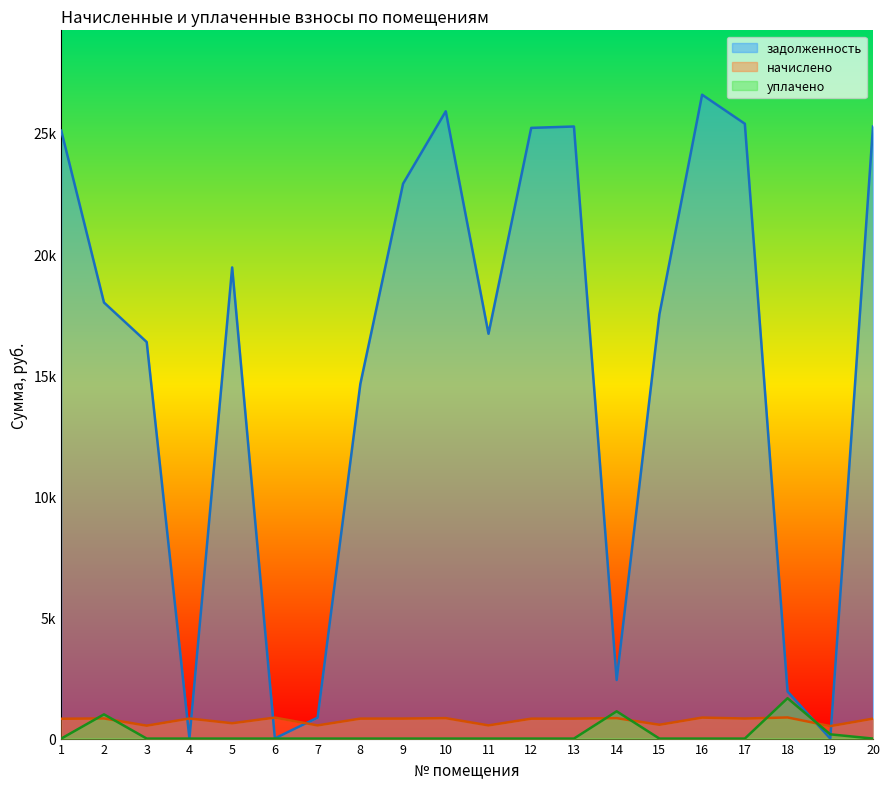

Rank the series at 14 from lowest to highest value.

начислено, уплачено, задолженность